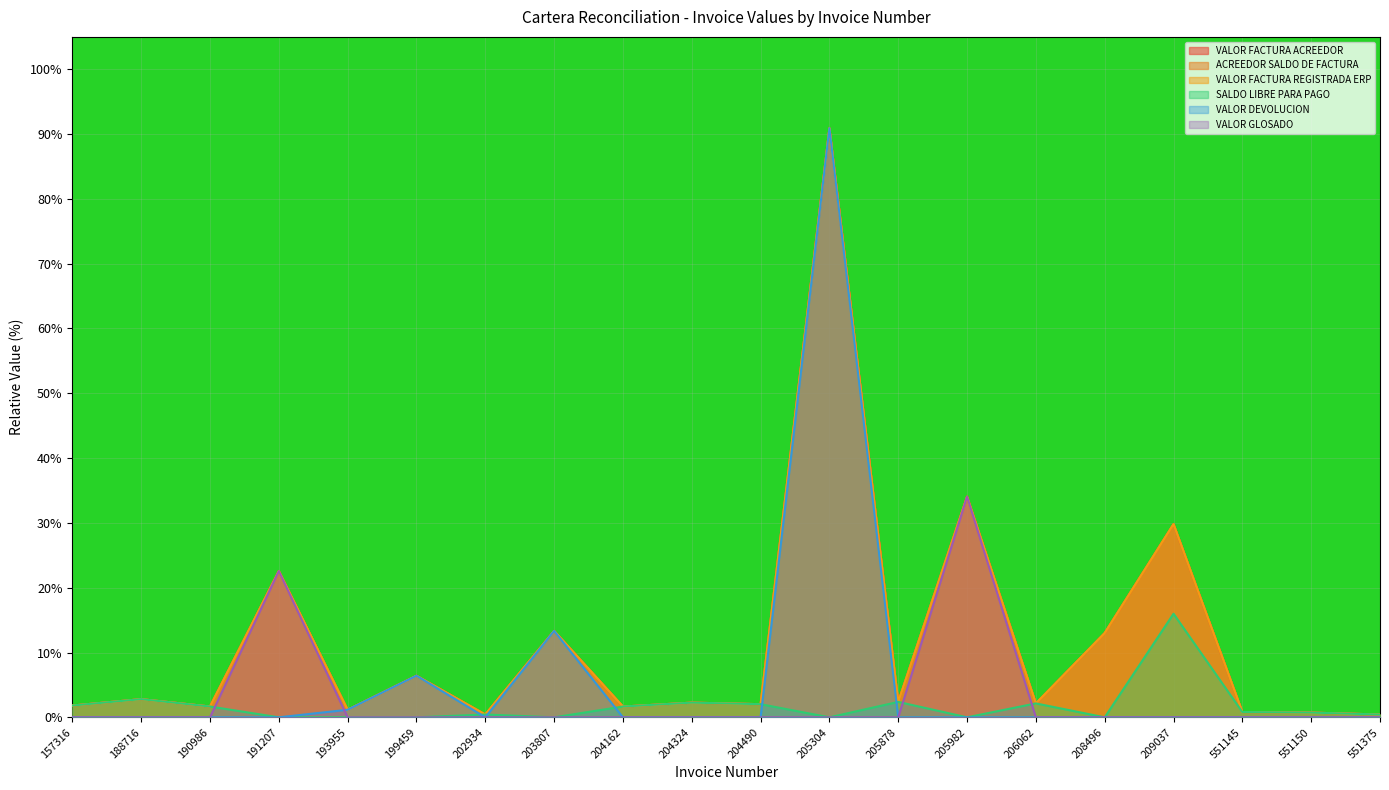

What is the difference between the maximum and minimum values in the SALDO LIBRE PARA PAGO series?

16.0